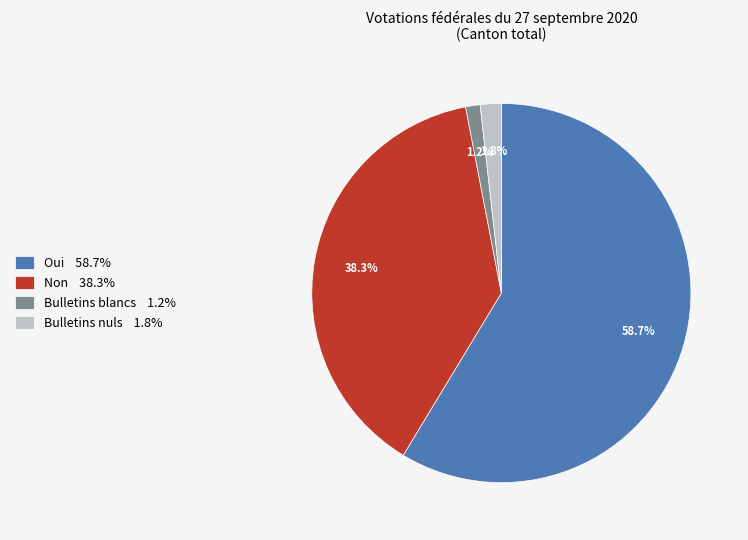

Which has a higher value, Bulletins blancs 1.2% or Non 38.3%?

Non 38.3%